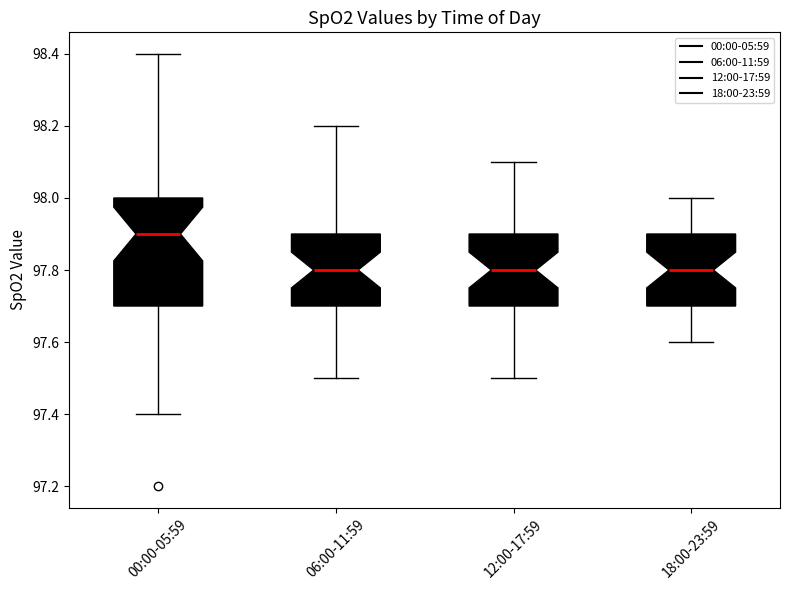

Reading left to right, transcribe this box plot: for each box, give where its median line is, the range the box spans, and where its two whiskers end, as read against the y-axis. The values are not printed on the chart, so give them approximately, as read against the axis.

00:00-05:59: median 97.9, box 97.7 to 98.0, whiskers 97.4 to 98.4
06:00-11:59: median 97.8, box 97.7 to 97.9, whiskers 97.5 to 98.2
12:00-17:59: median 97.8, box 97.7 to 97.9, whiskers 97.5 to 98.1
18:00-23:59: median 97.8, box 97.7 to 97.9, whiskers 97.6 to 98.0